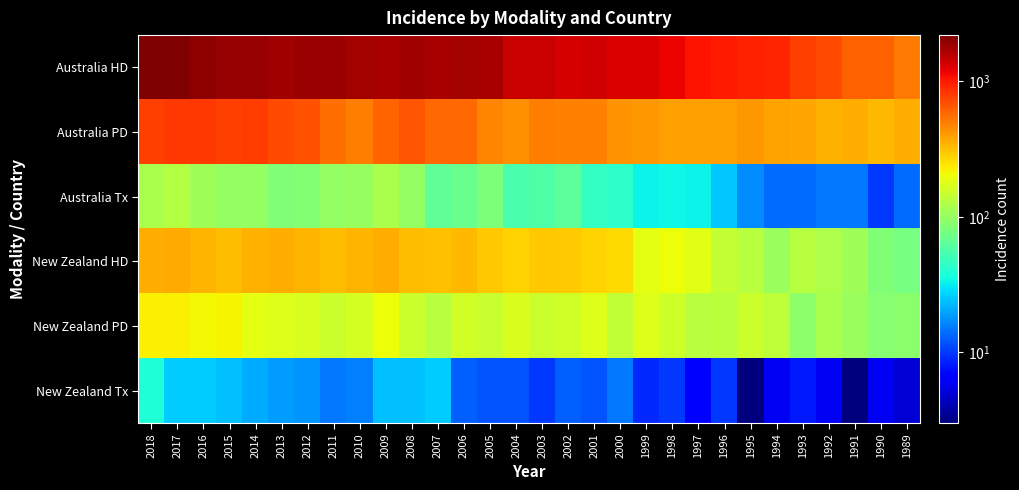

Which has a higher value, 1993 or 2005?

2005